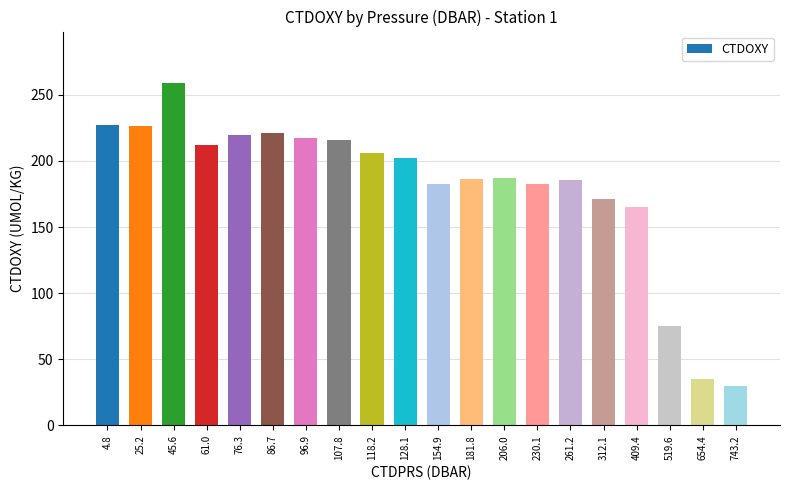

What is the label of the 15th bar from the right?

86.7